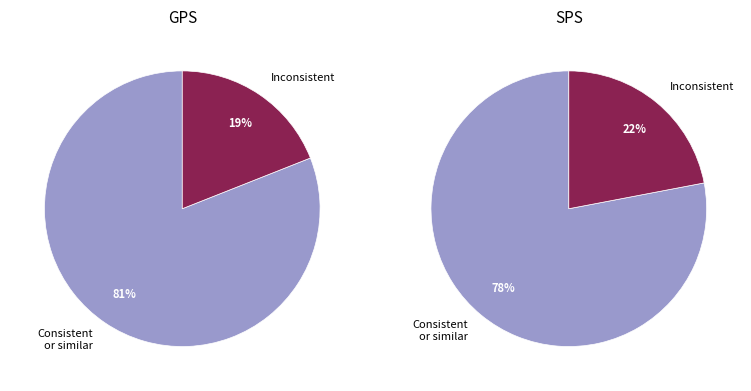

Is it true that 50 is 1% of the pie?

False